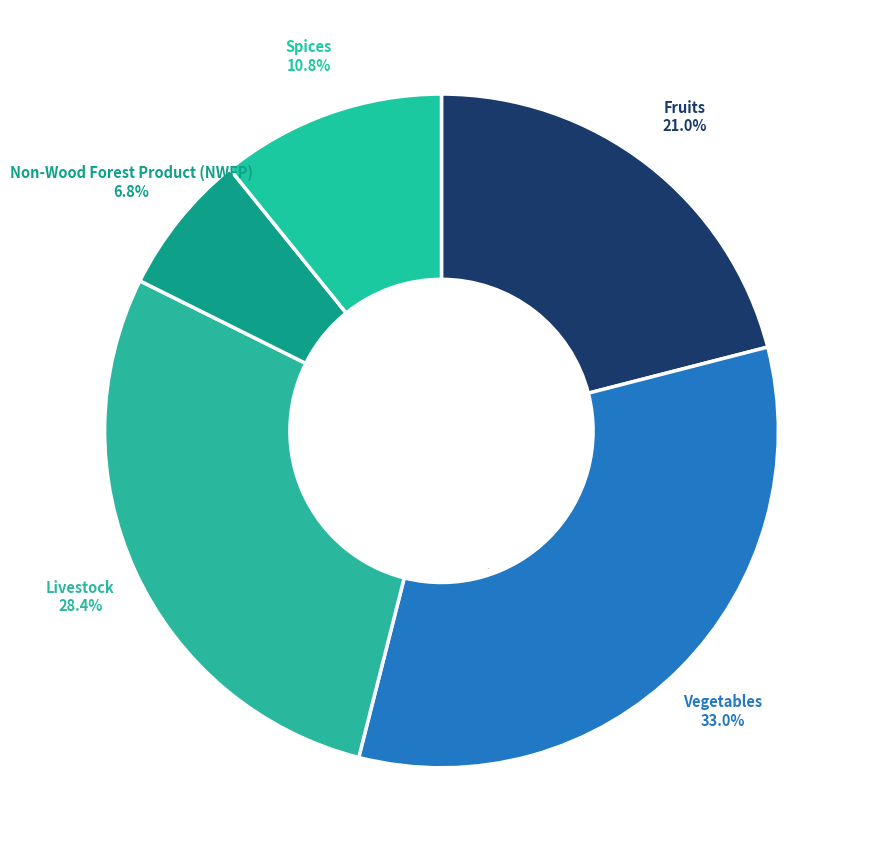

Which category has the smallest portion of the pie?

Non-Wood Forest Product (NWFP)